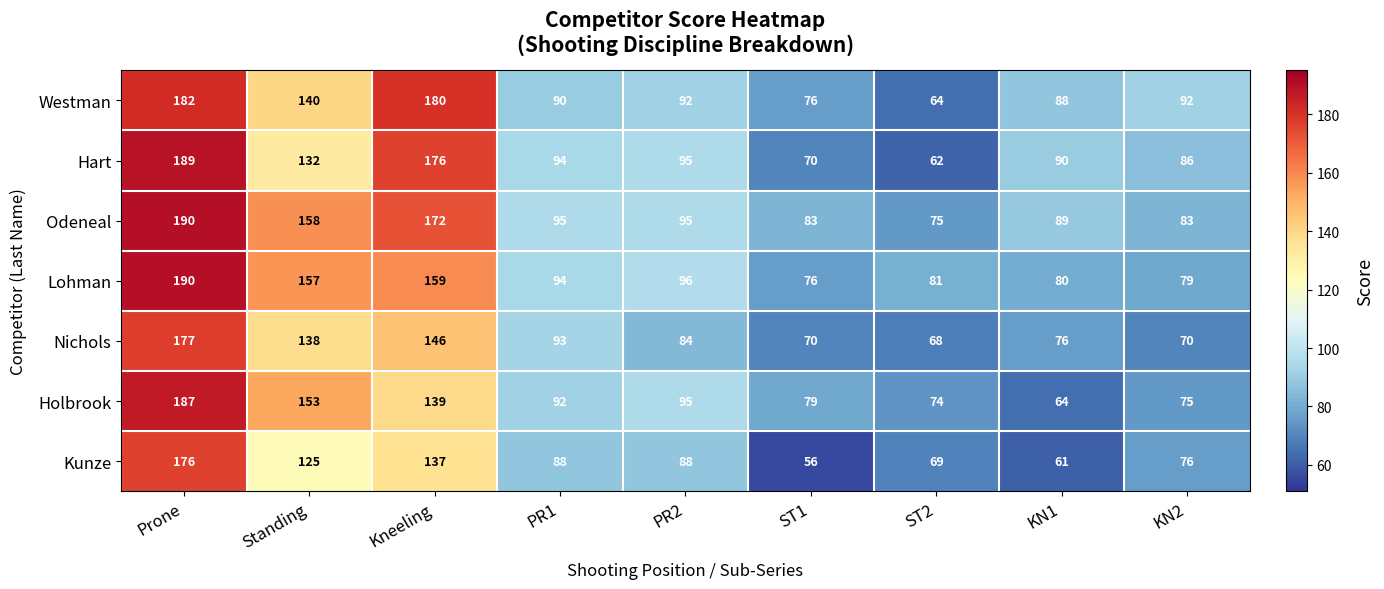

The value of Odeneal at ST2 is 129. True or false?

False